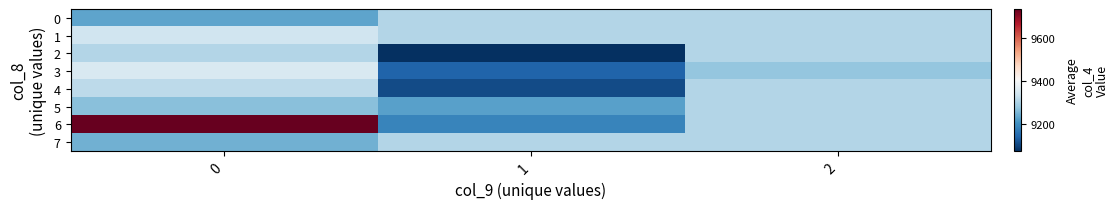

Which series has the largest range (max minus min)?

row_6